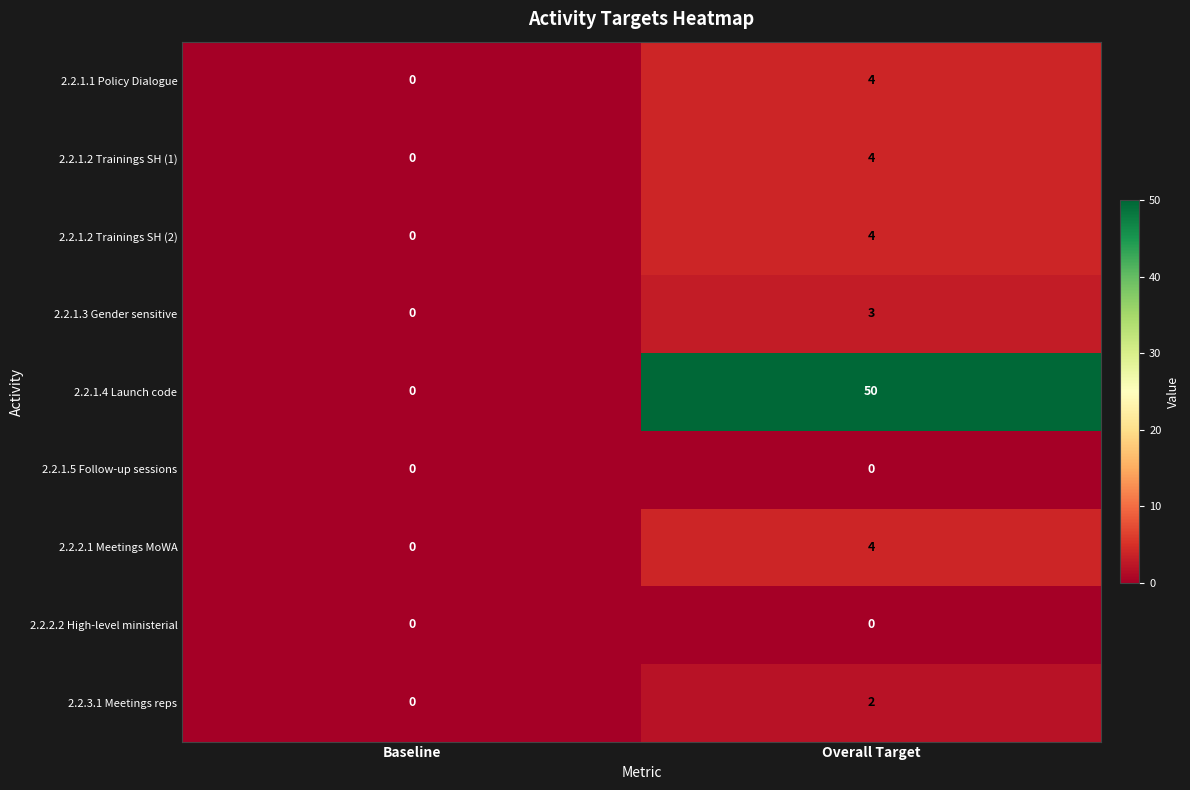

Is the value of 2.2.3.1 Meetings reps at Overall Target greater than the value of 2.2.1.3 Gender sensitive at Overall Target?

No